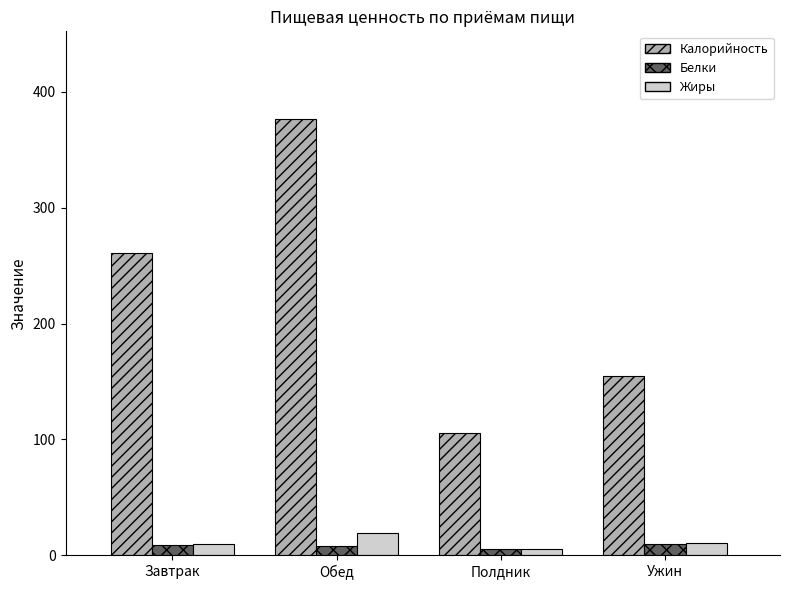

The Калорийность series shows 419.8 at Завтрак. True or false?

False